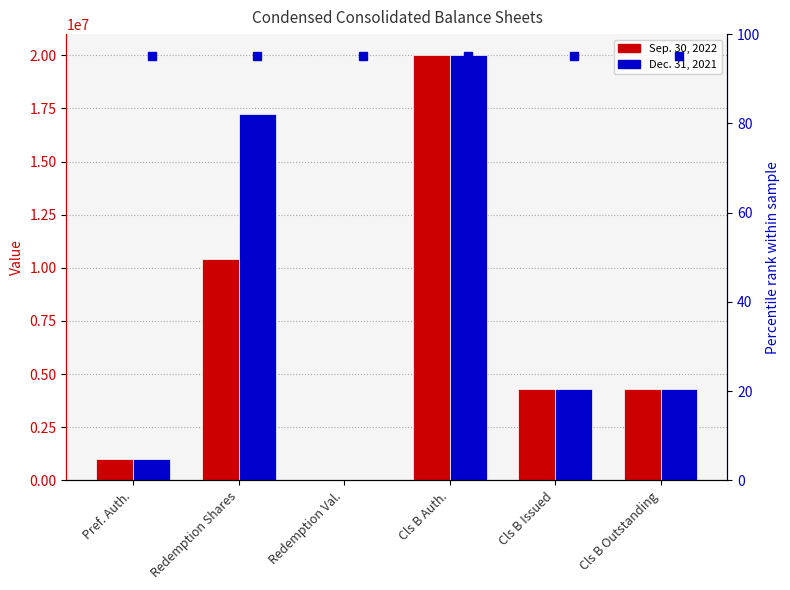

Is it true that Dec. 31, 2021 equals 28908519 at Cls B Auth.?

False